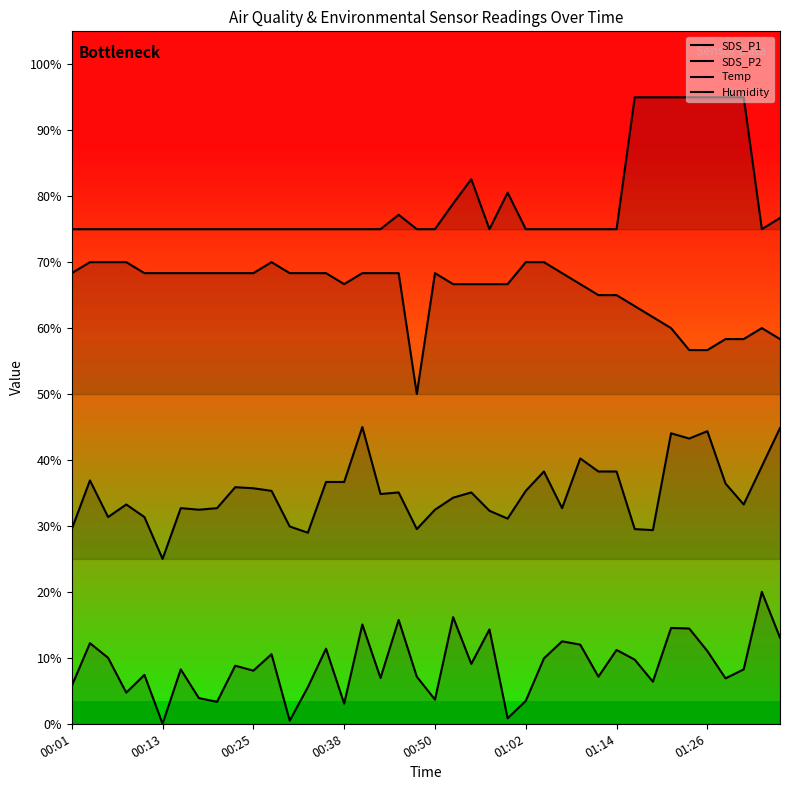

What is the minimum value for Humidity?

75.0